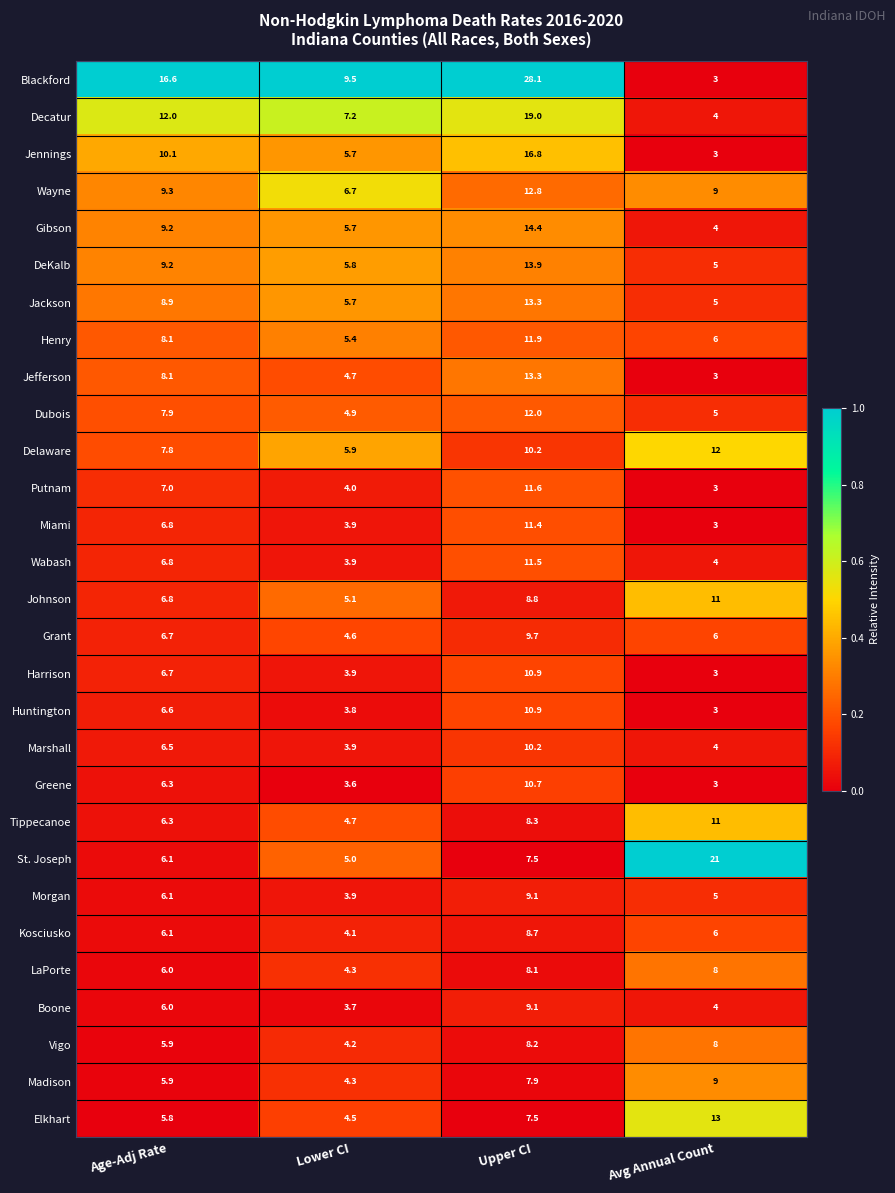

At which label does Marshall first exceed 6?

Age-Adj Rate